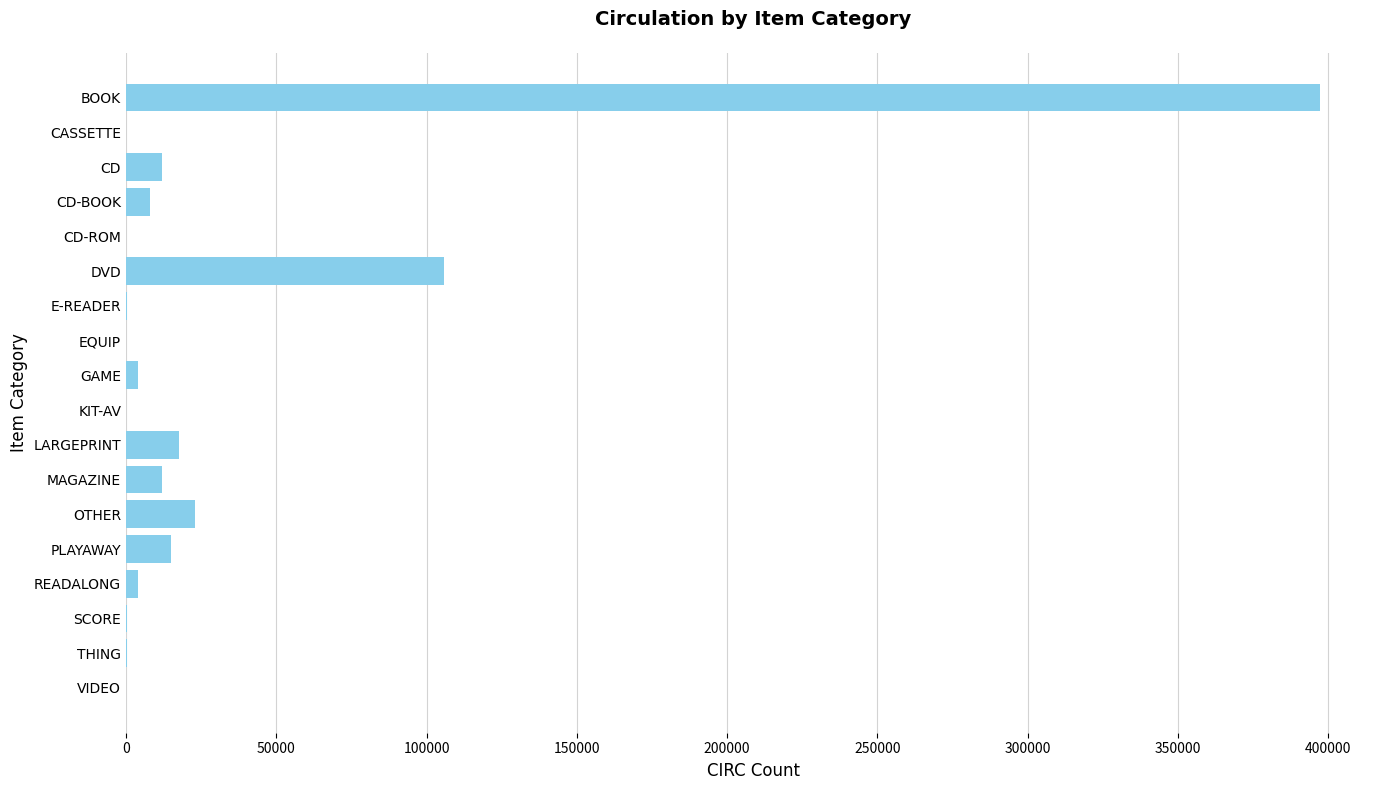

What is the average value?

33317